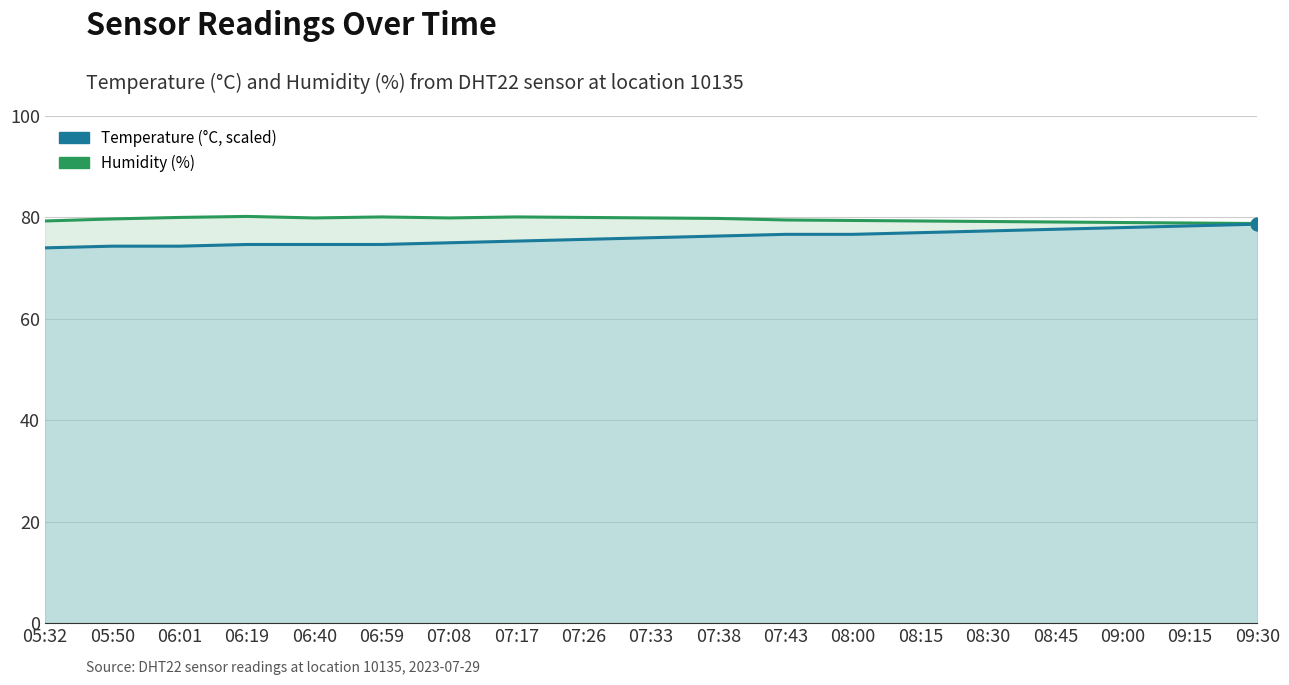

True or false: temperature has more than 1 interior local peaks.

False